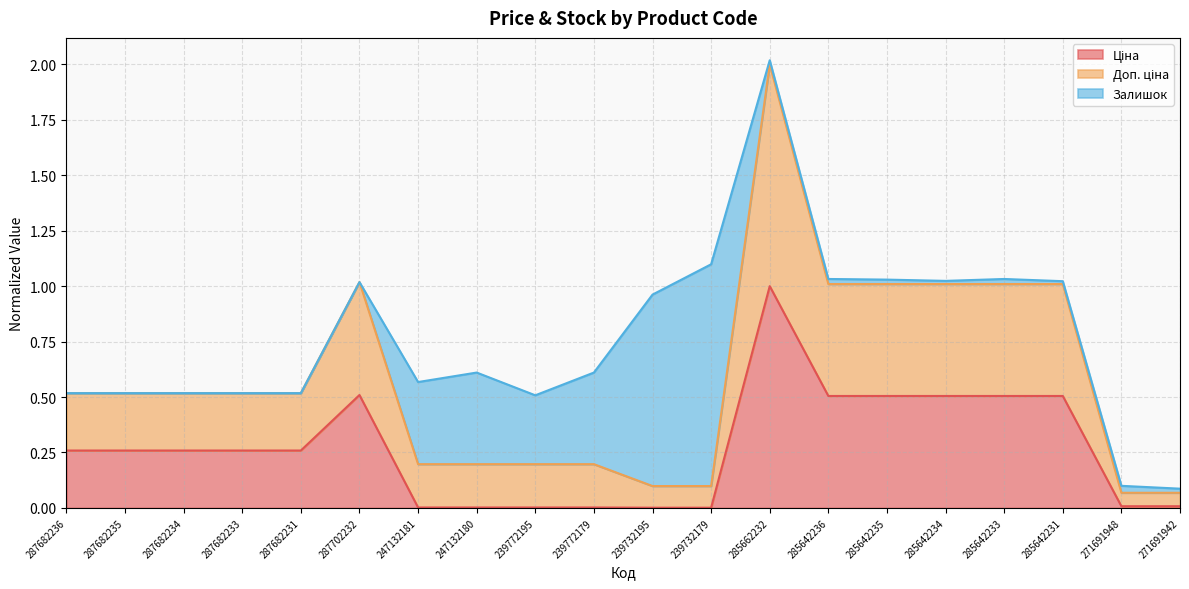

Does the chart have visible grid lines?

Yes